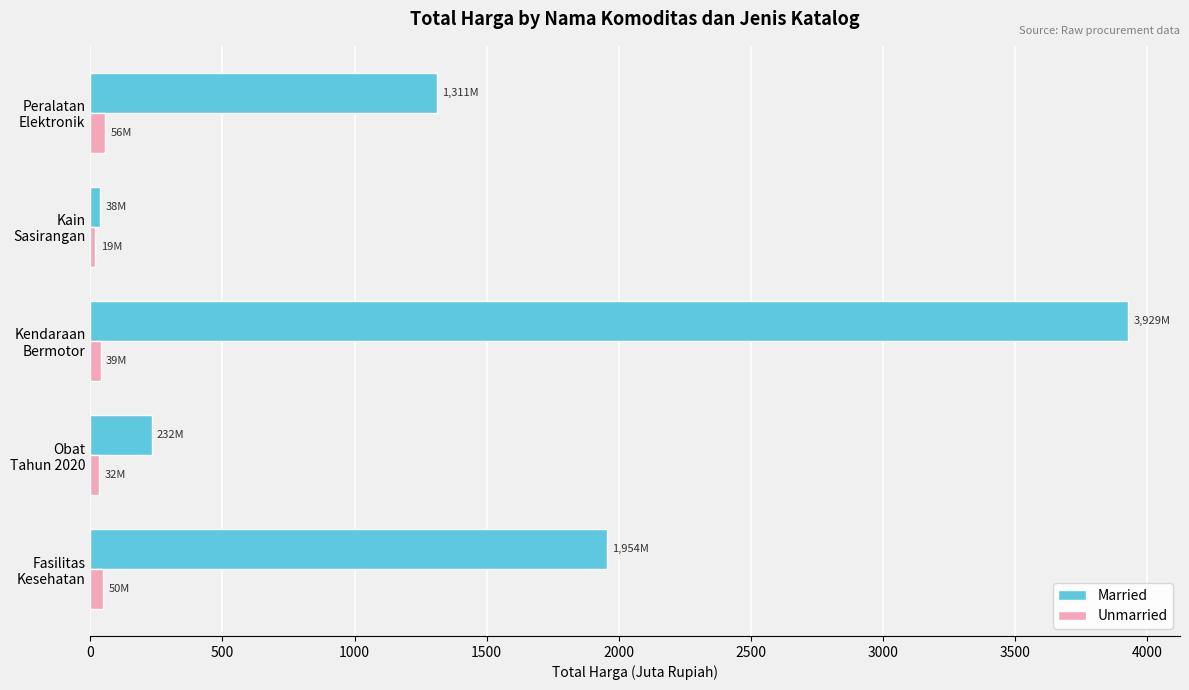

At which label does Married reach its minimum?

Kain
Sasirangan